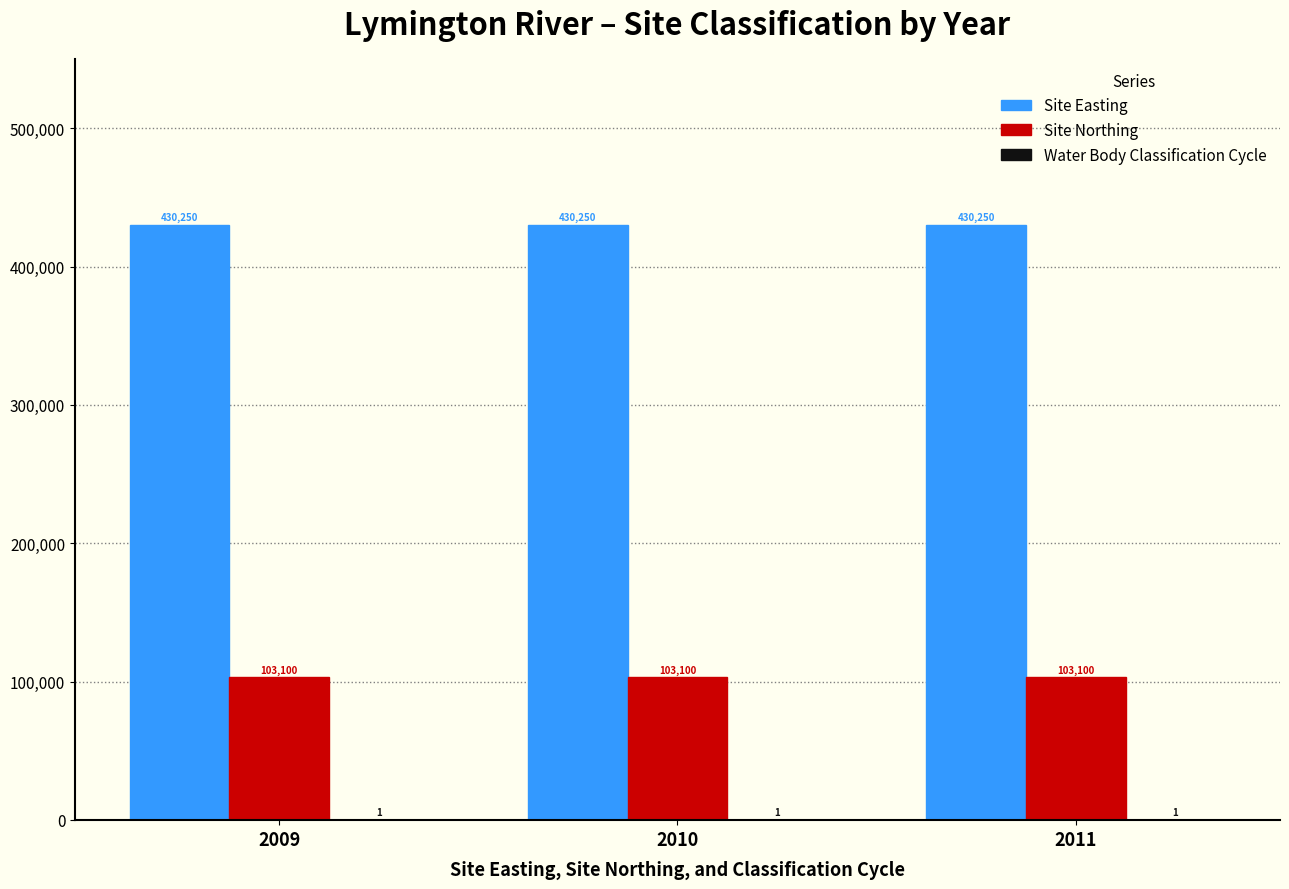

What is the total value across all series at 2010?

533351